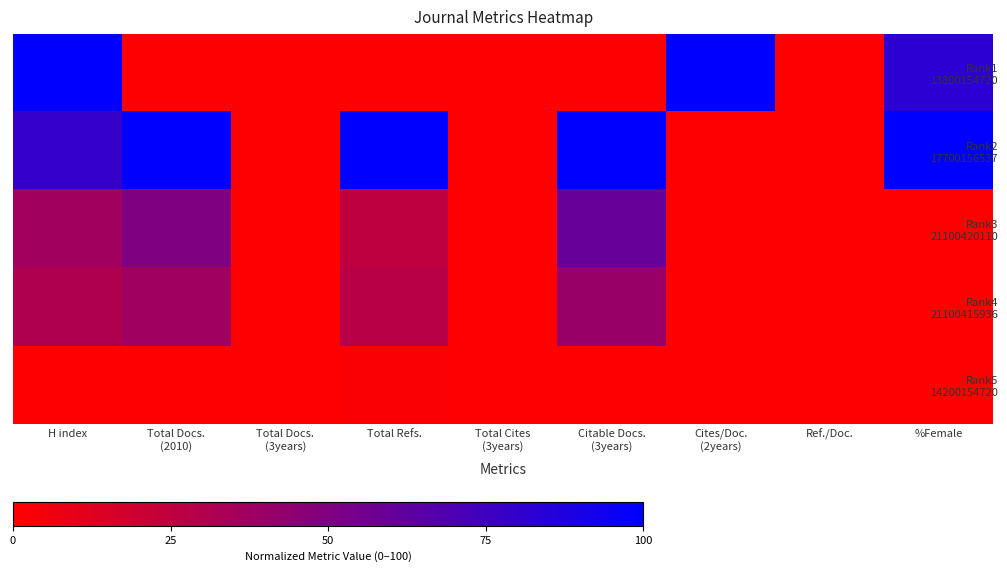

How many data points does each series have?

9